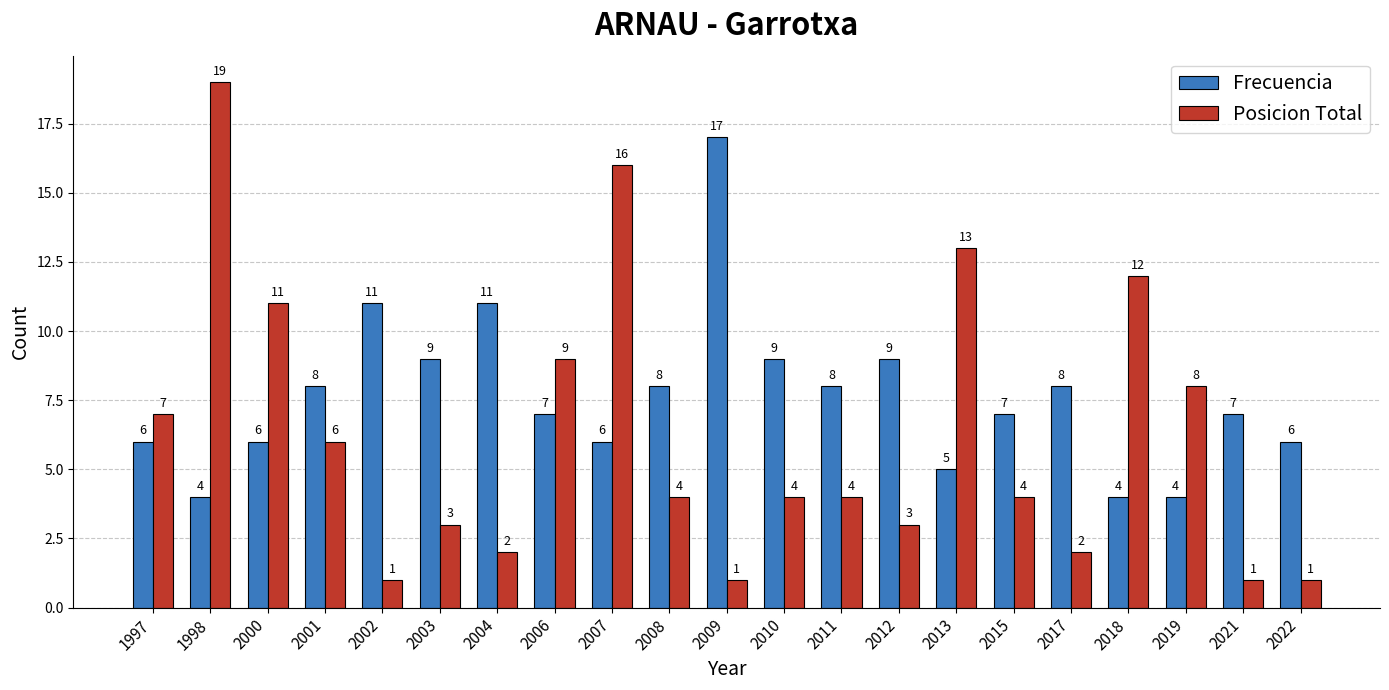

Where does the Posicion Total series first go above 4?

1997